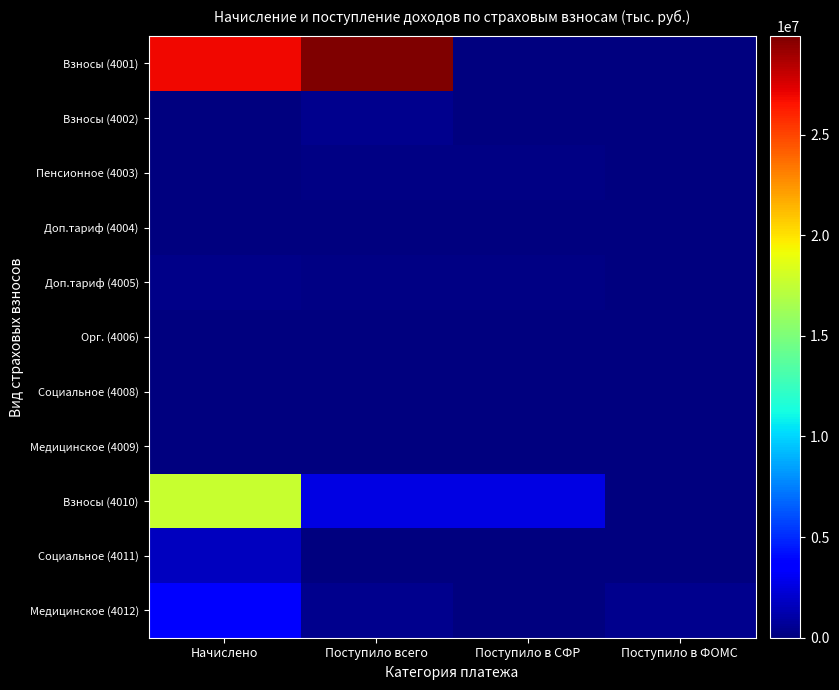

List the series in order of their peak value, highest first.

Взносы (4001), Взносы (4010), Медицинское (4012), Социальное (4011), Взносы (4002), Доп.тариф (4005), Пенсионное (4003), Доп.тариф (4004), Медицинское (4009), Социальное (4008), Орг. (4006)